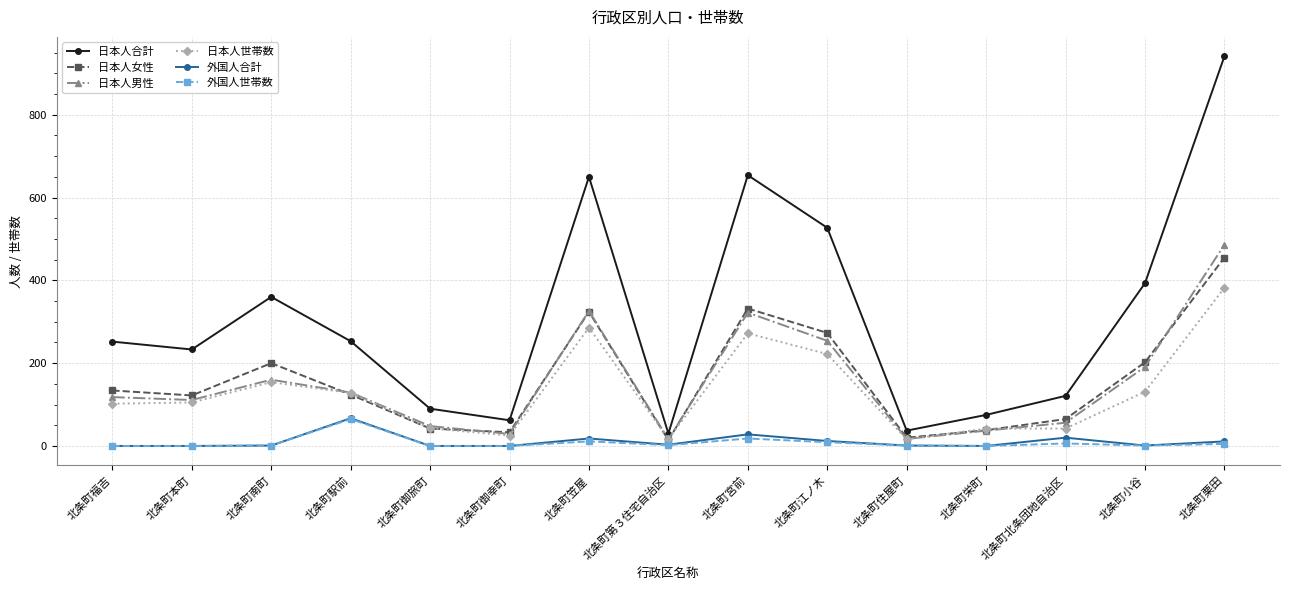

What is the difference between the 外国人合計 values at 北条町御旅町 and 北条町笠屋?

18